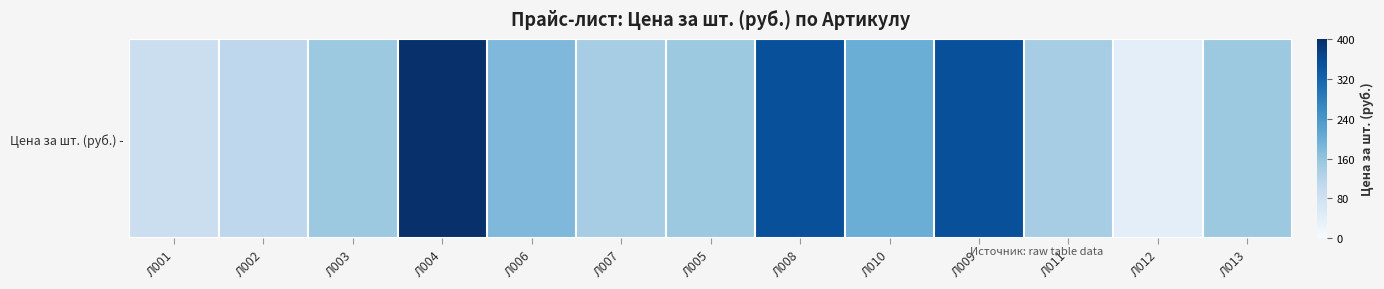

True or false: the data shows 90 at Л001.

True